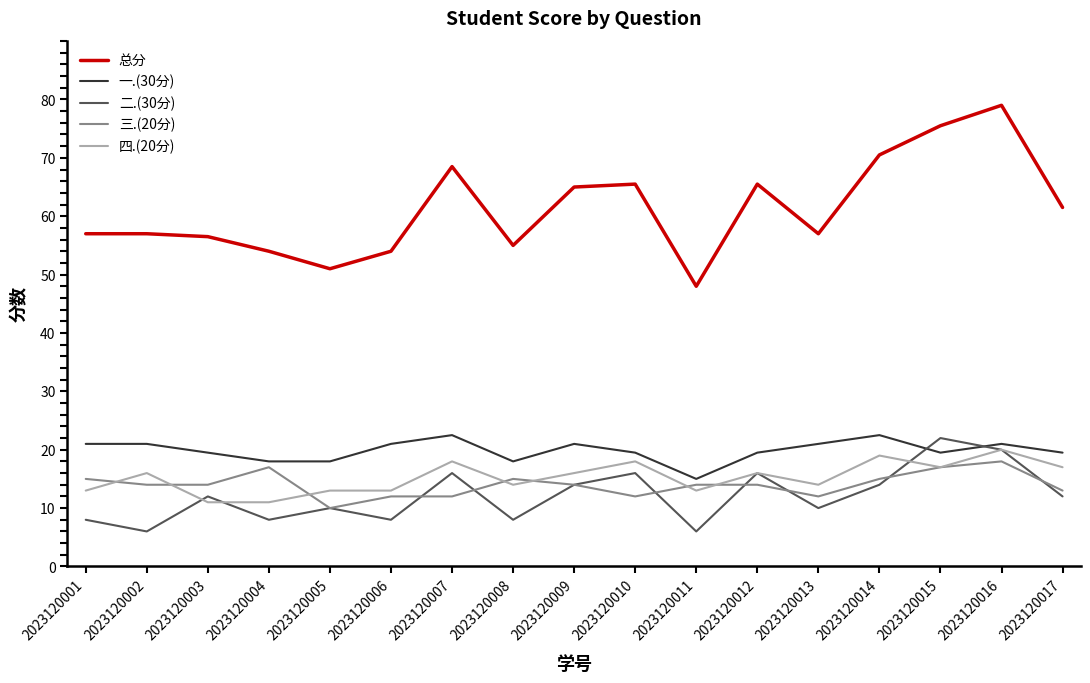

The value of 总分 at 2023120015 is 75.5. True or false?

True